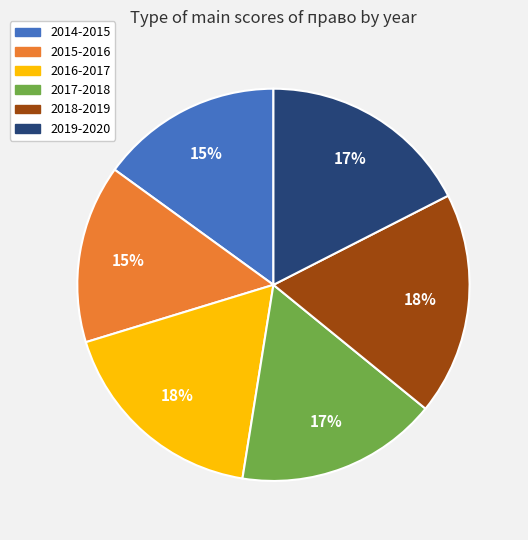

What percentage is the 2014-2015 slice, to the nearest percent?

15%